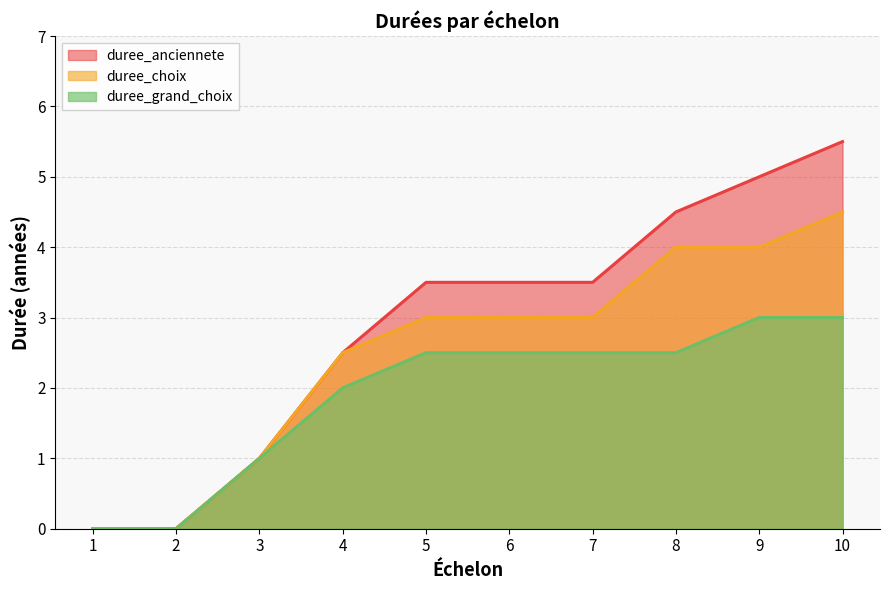

List the labels in order of duree_anciennete value, largest first.

10, 9, 8, 5, 6, 7, 4, 3, 1, 2